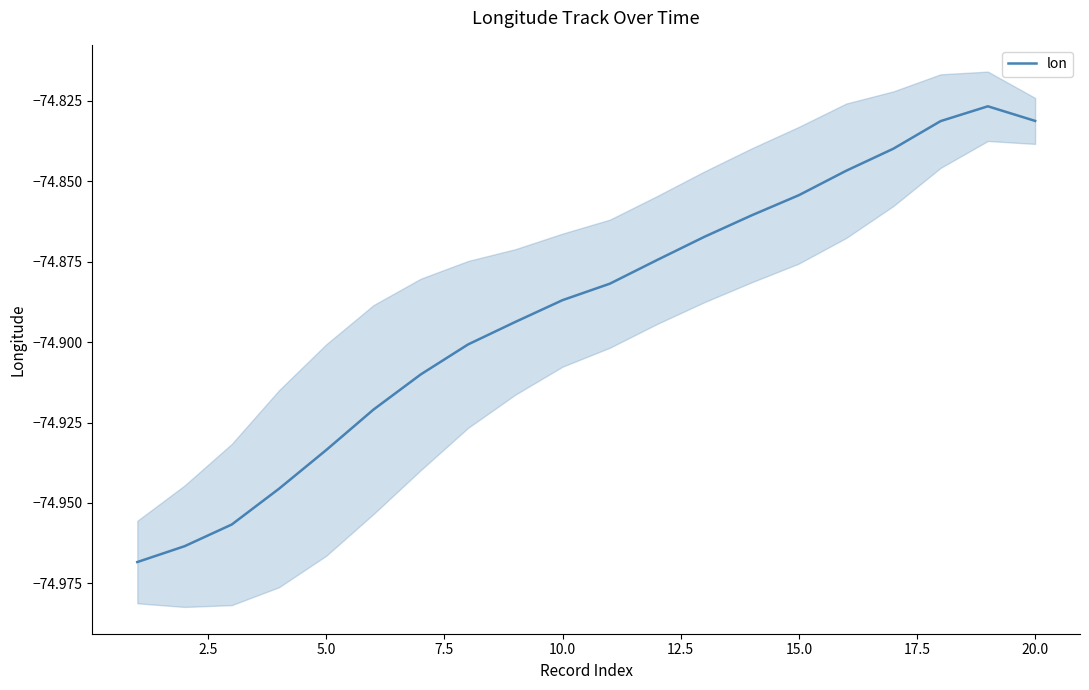

How many lines are shown in the chart?

1